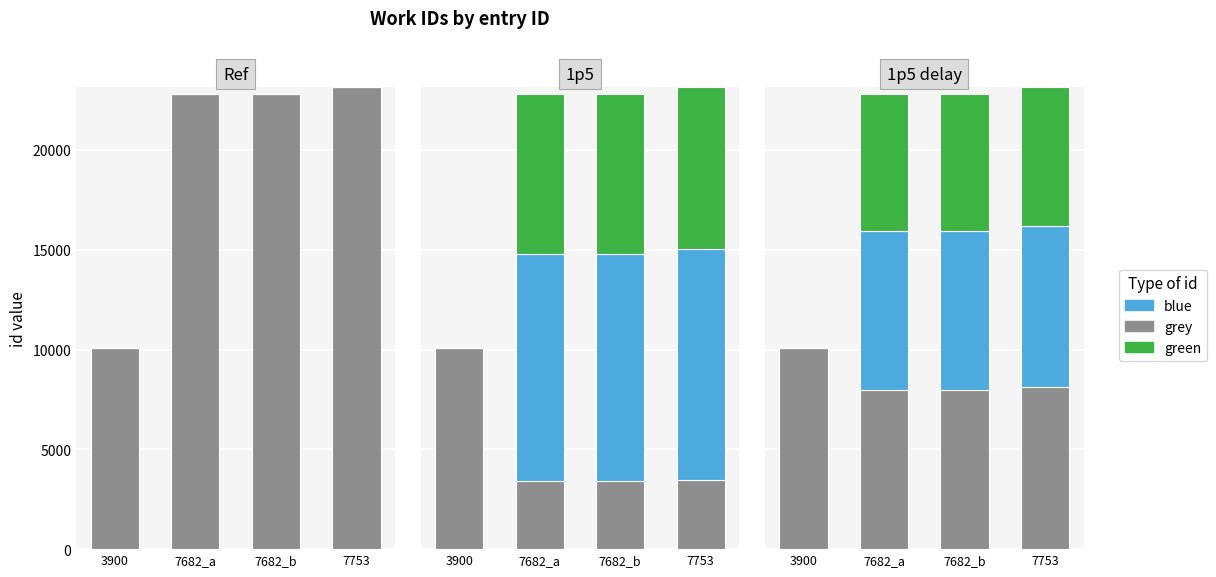

What position from the left is 7682_b?

3